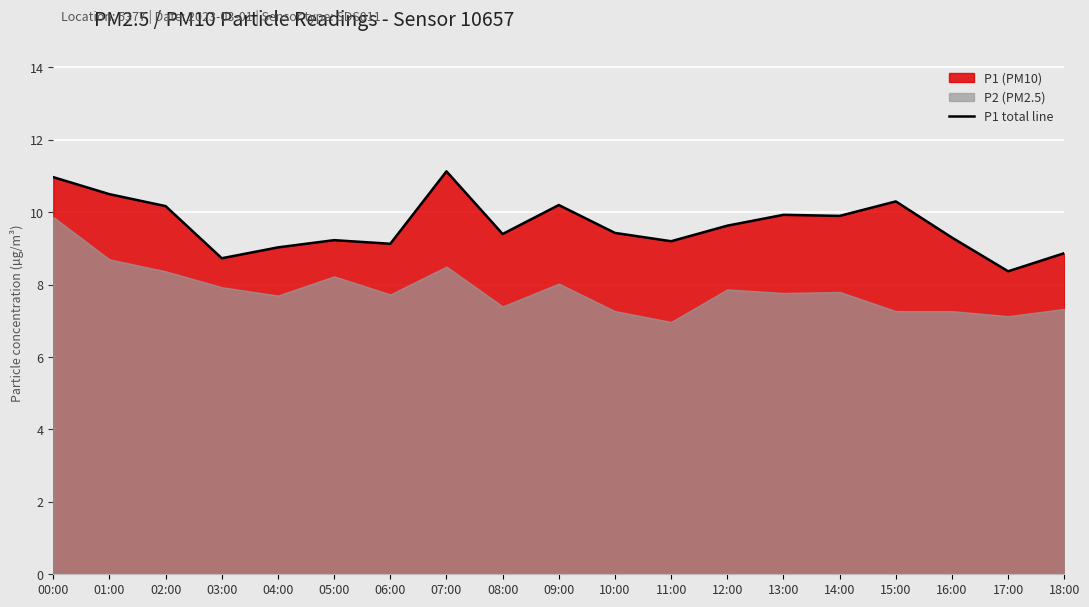

What value does the data have at 01:00?

10.5